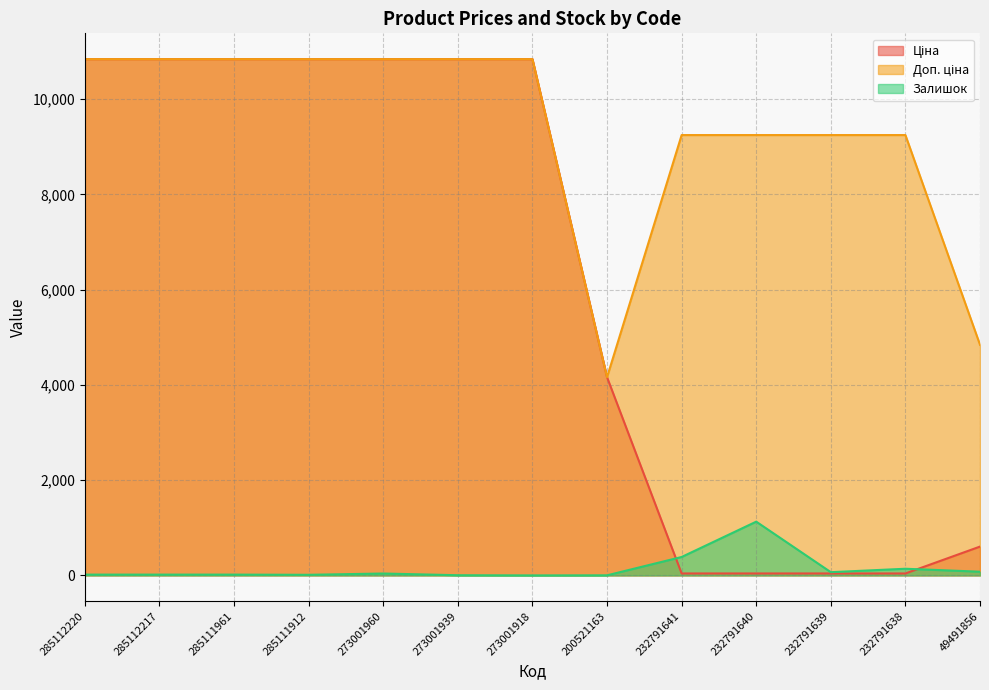

At which label is Доп. ціна closest to 7501?

232791641